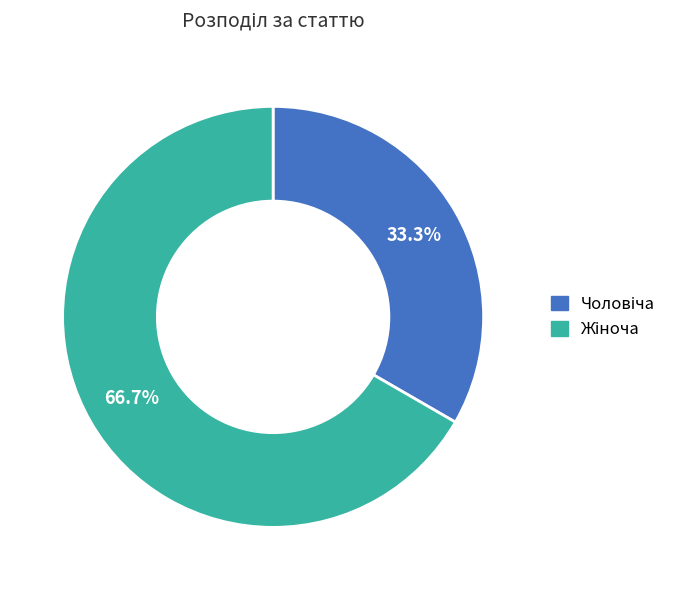

Is there a majority slice in this chart?

Yes